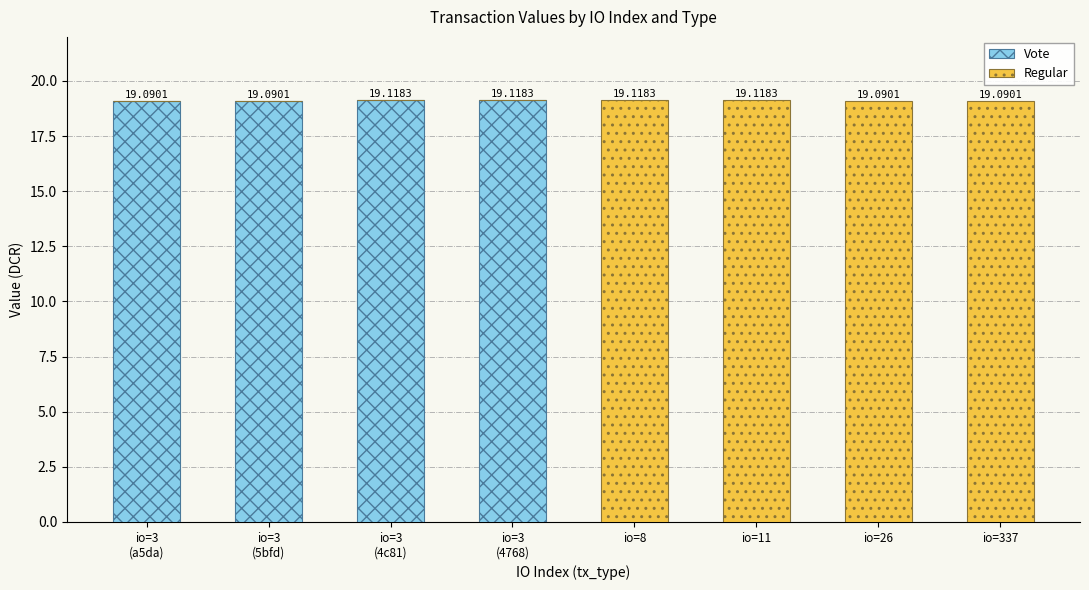

What is the total value across all series at io=11?

19.1